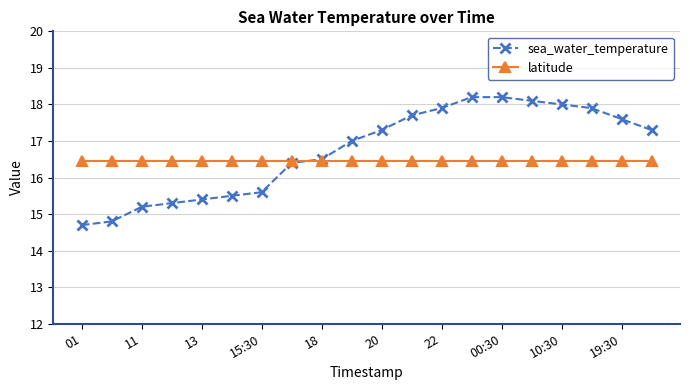

What is the value of the sea_water_temperature point at the 5th from the left?

15.4